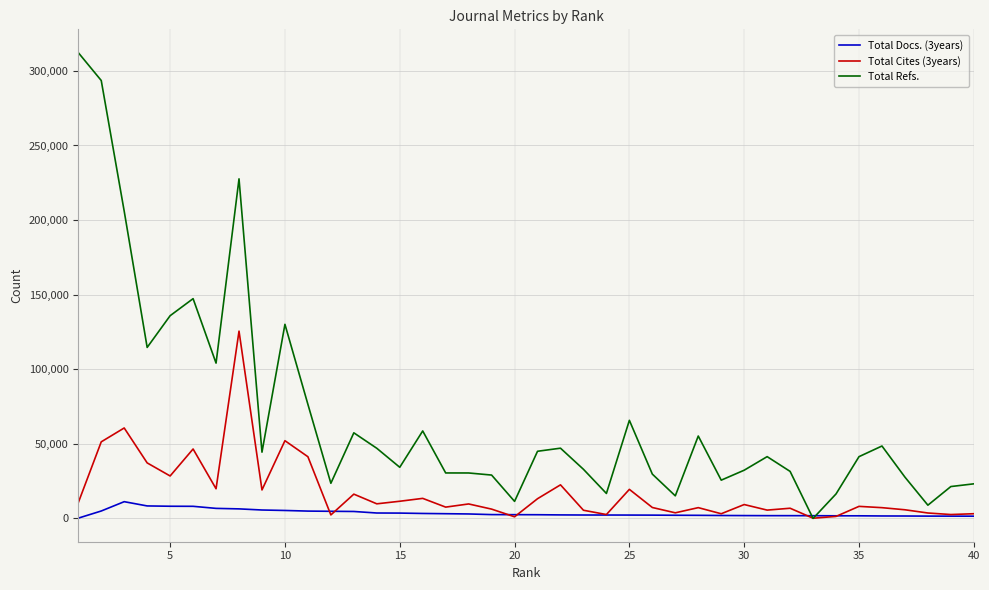

What is the sum of all Total Refs. values?

2740917